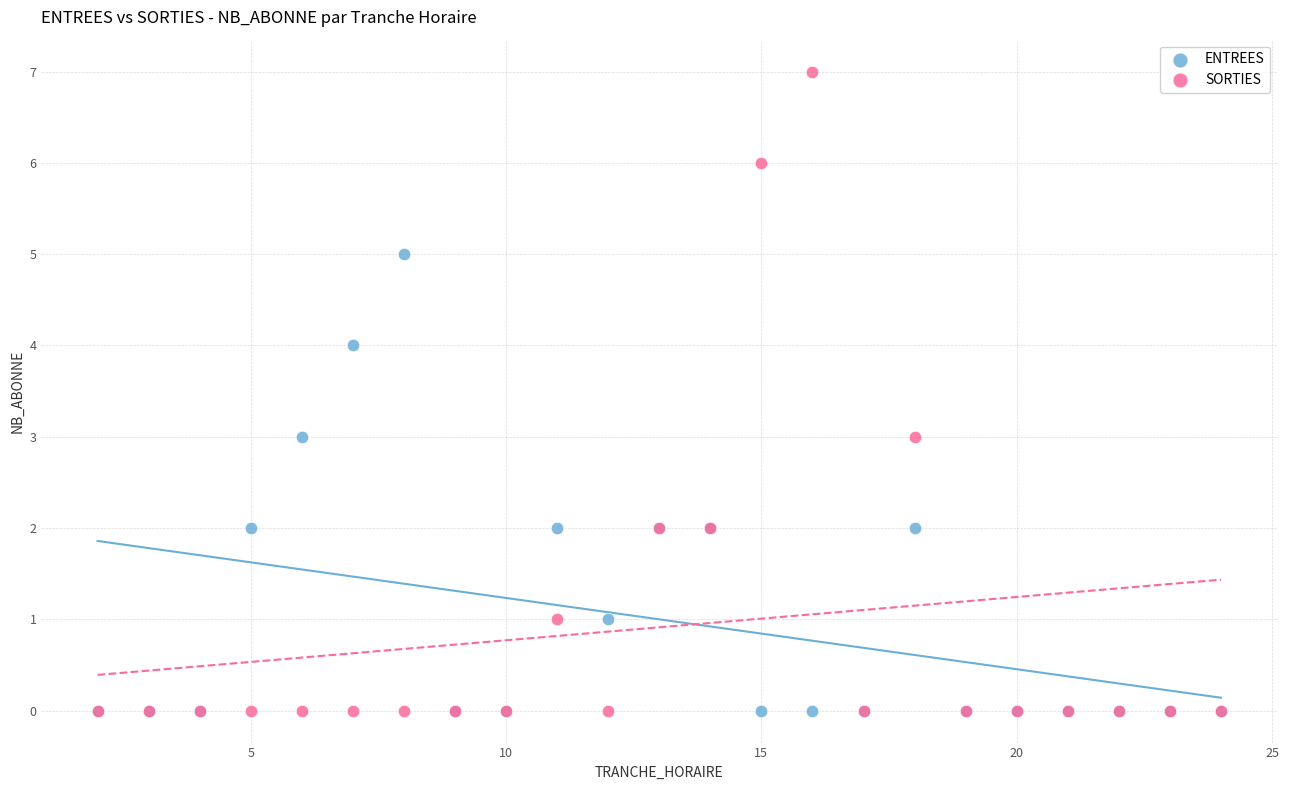

Which series has the largest Y range (max minus min)?

SORTIES